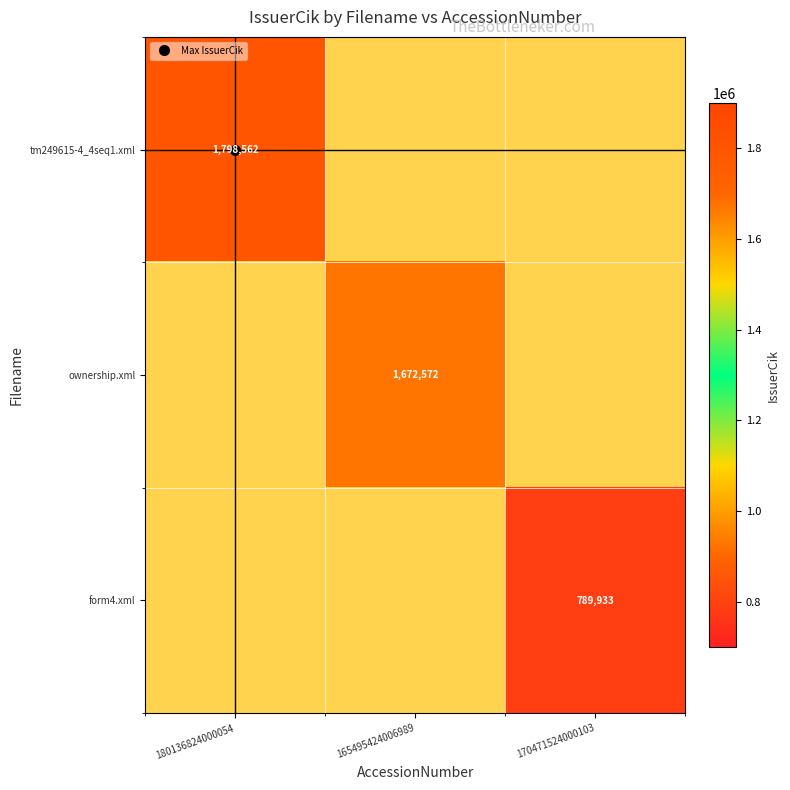

Which series has the largest range (max minus min)?

tm249615-4_4seq1.xml